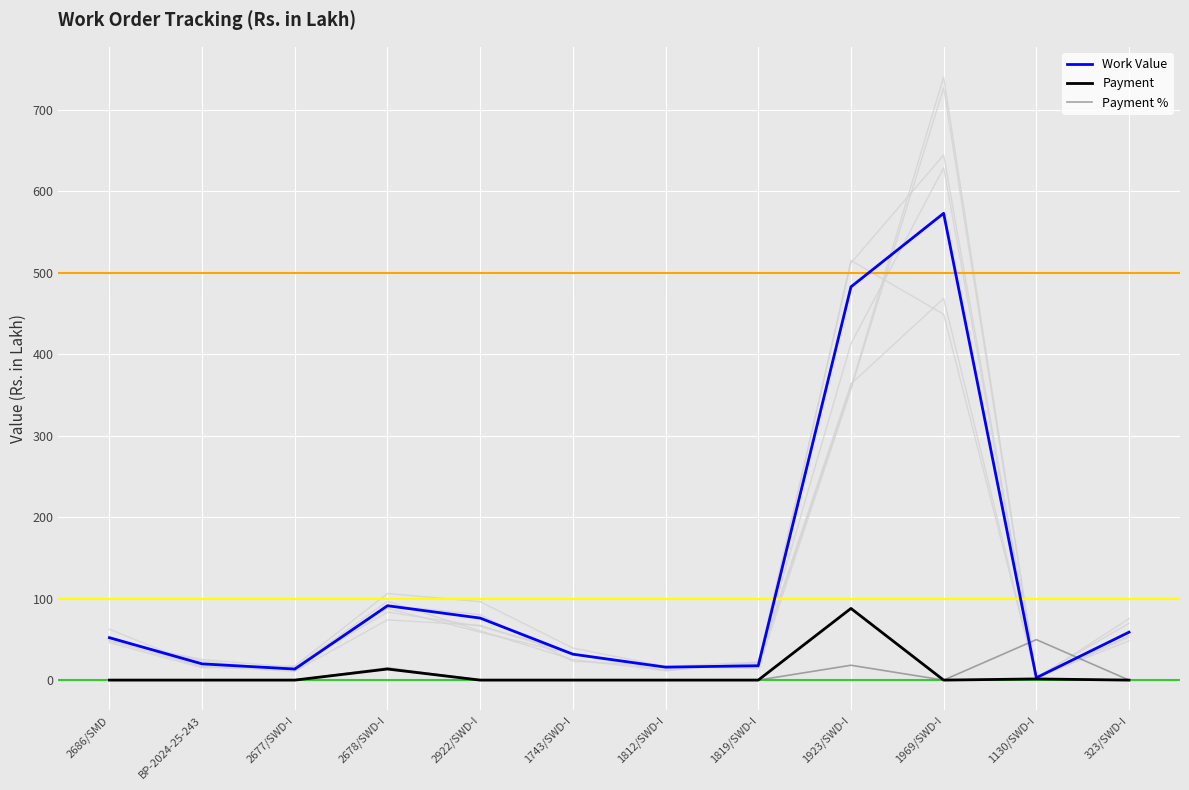

Which category has the lowest value across all series?

2686/SMD